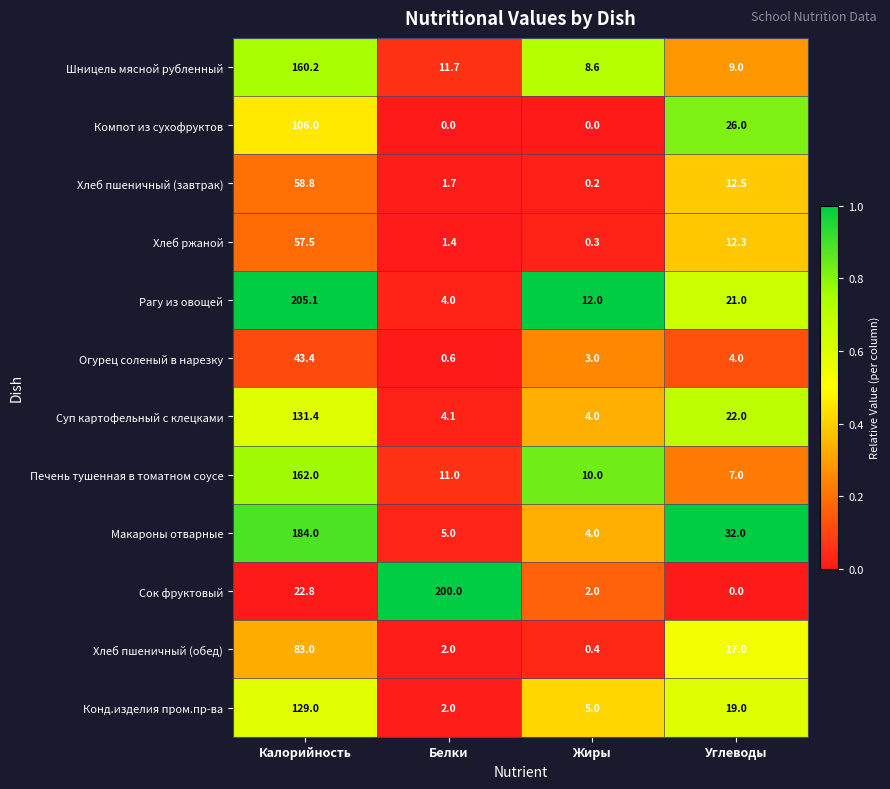

What is the difference between the Конд.изделия пром.пр-ва values at Жиры and Углеводы?

14.0